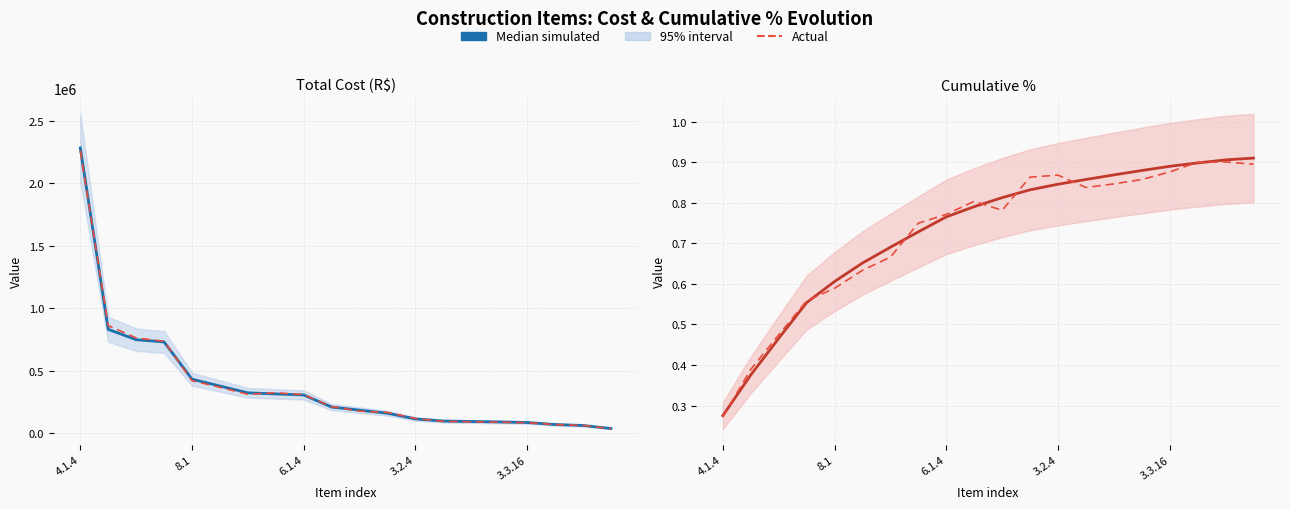

In Actual, how many points are higher than both neighbors (excluding endpoints)?

3